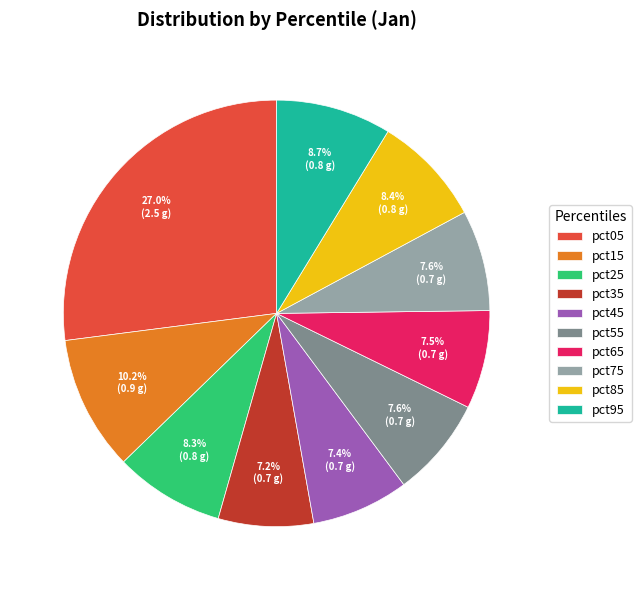

Which slice is the largest?

pct05